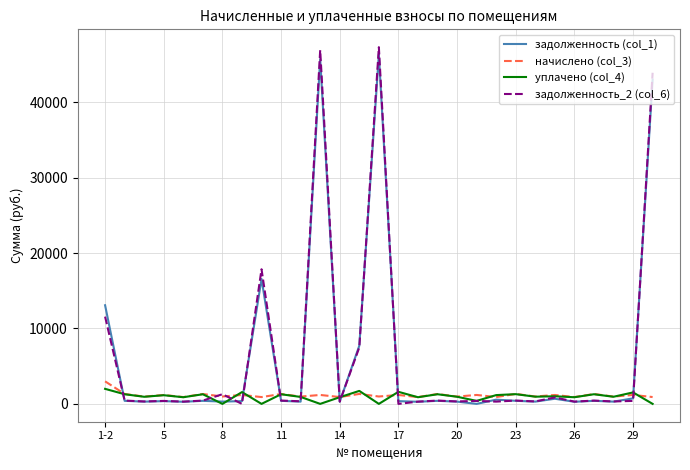

What is the average value of the уплачено (col_4) series?

967.3